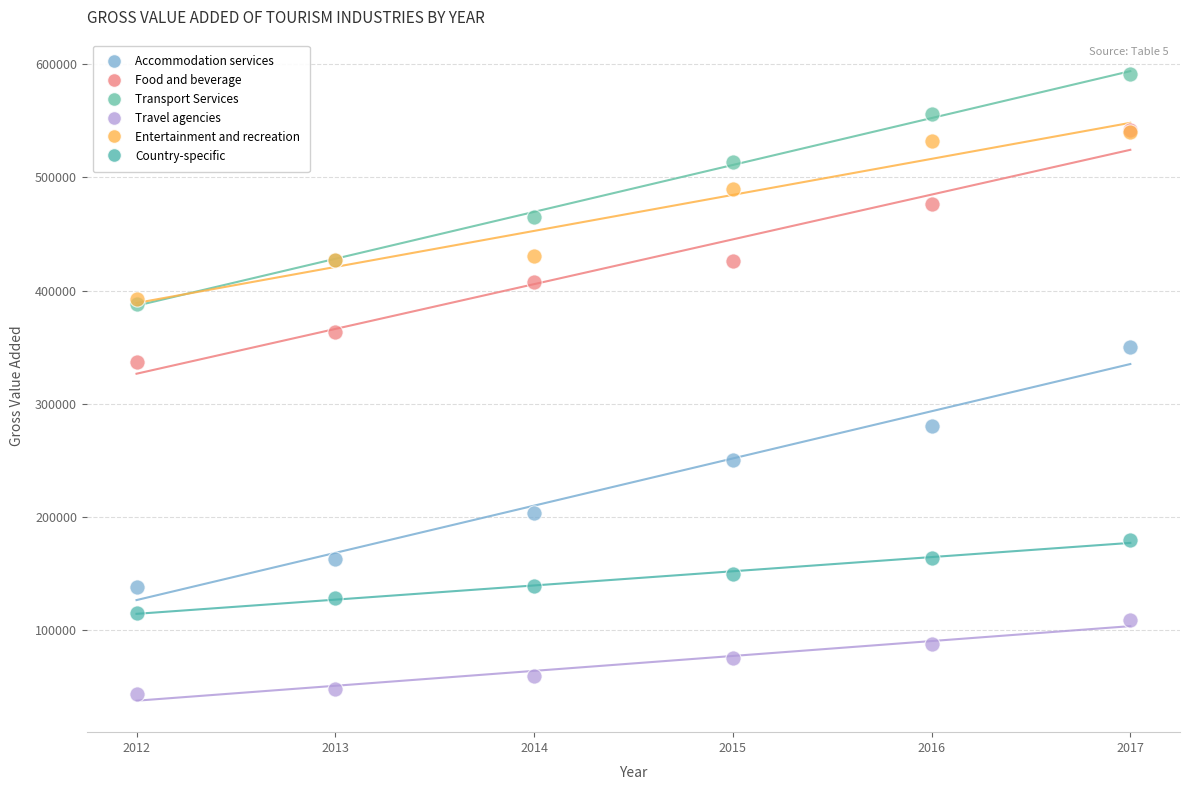

In the Accommodation services series, what Y value is closest to 244089?

250408.2